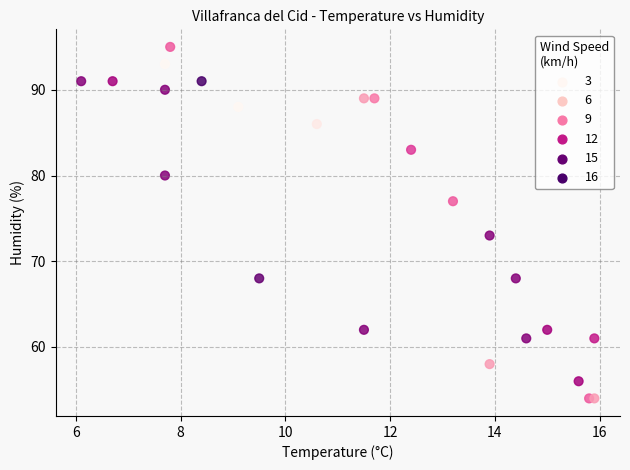

What Y value in the scatter plot is closest to 74?

73